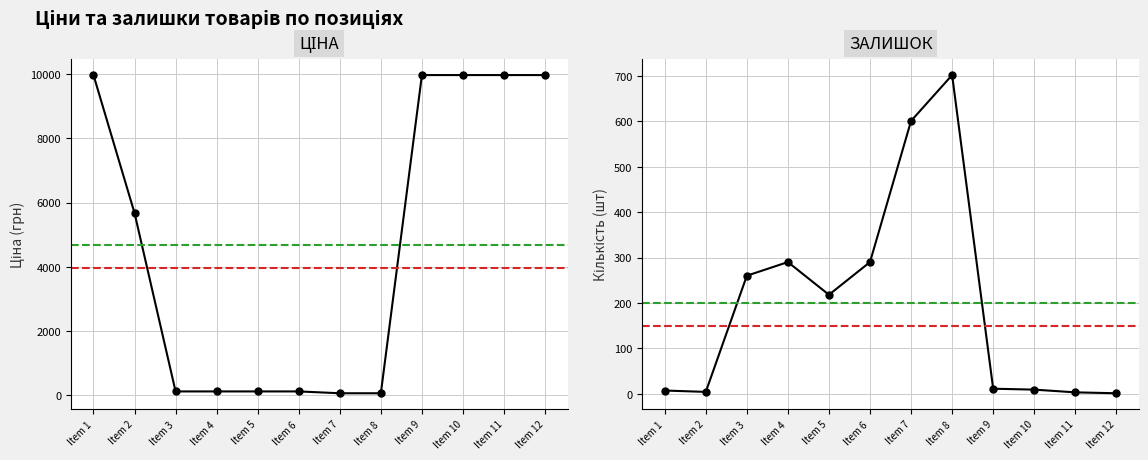

How many times do Ціна and Залишок cross each other?

2